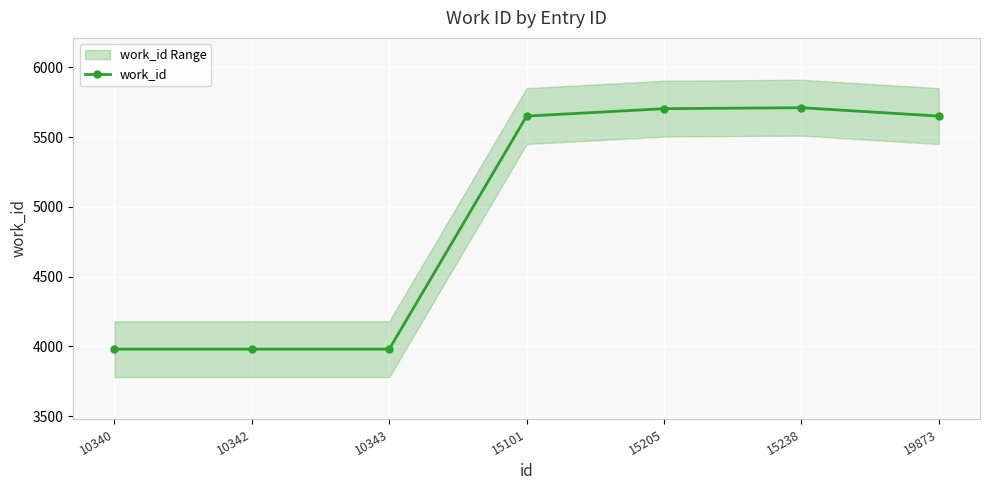

What is the ratio of the value at 15205 to the value at 15101?

1.0